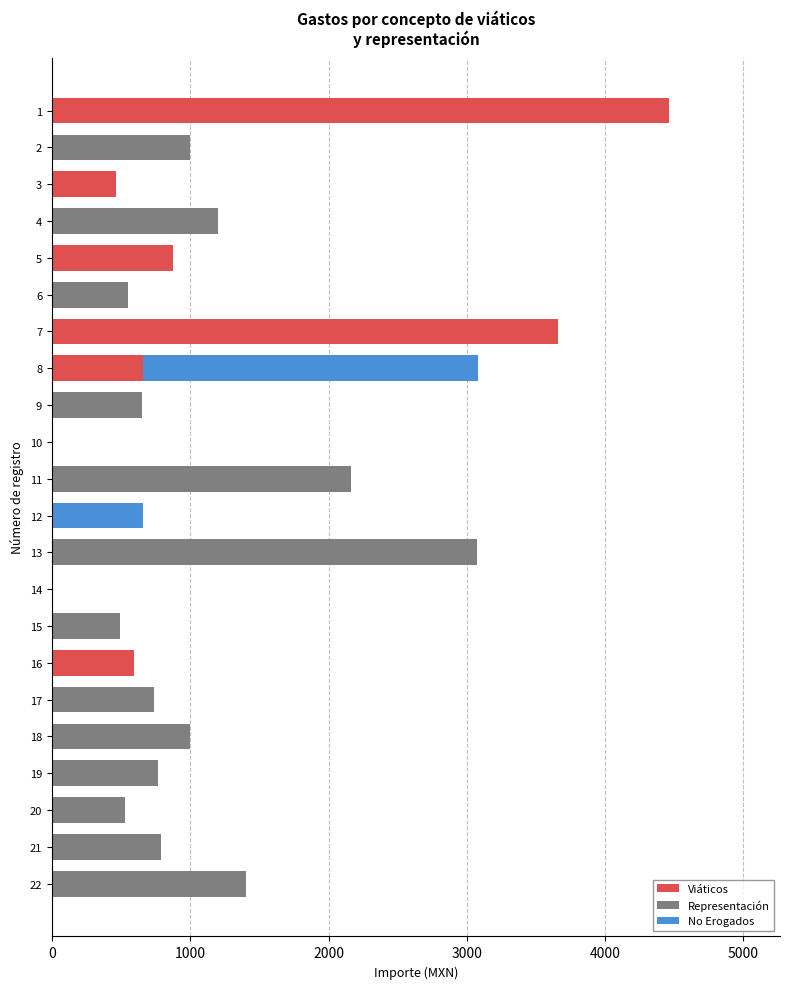

What is the sum of the Viáticos values at 7 and 3?

4119.2